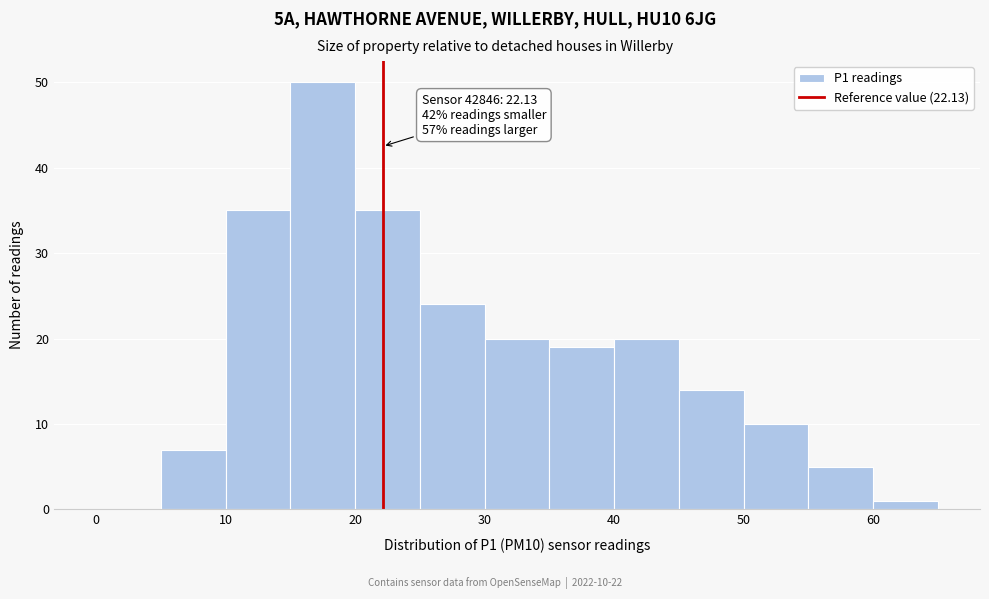

Over which range of the x-axis is the bar tallest?

15 to 20